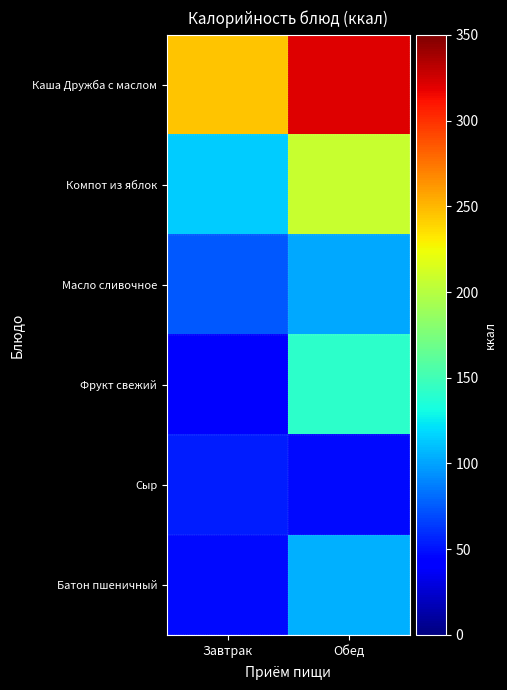

Reading left to right, list all the values displayed in this chart.

Каша Дружба с маслом: Завтрак=246.0	Обед=321.1
Компот из яблок: Завтрак=114.0	Обед=207.0
Масло сливочное: Завтрак=75.0	Обед=102.4
Фрукт свежий: Завтрак=44.0	Обед=141.0
Сыр: Завтрак=54.2	Обед=47.0
Батон пшеничный: Завтрак=47.0	Обед=104.0